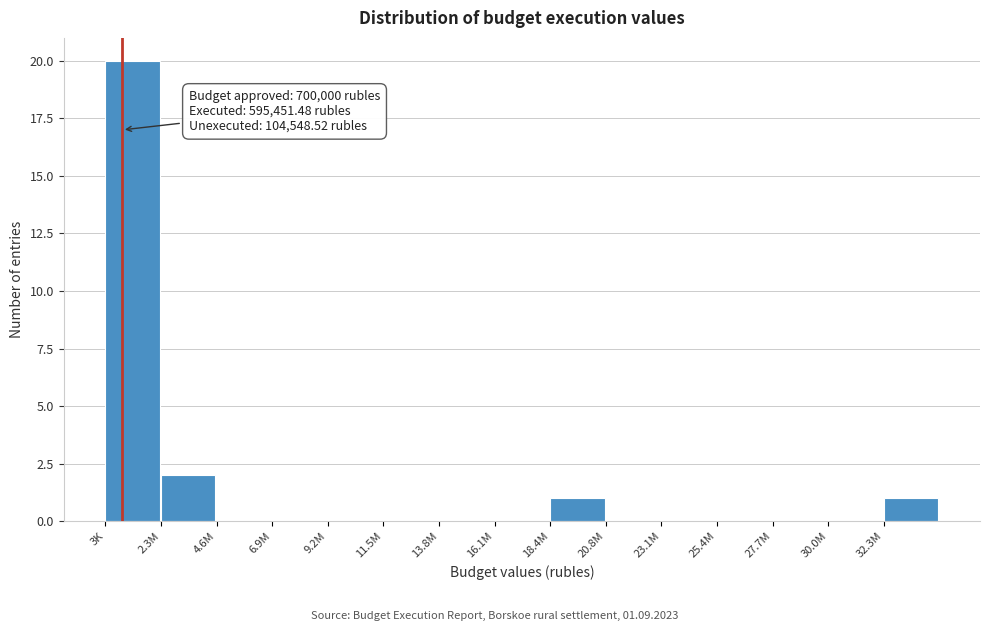

Reading left to right, transcribe all the data shown in this chart.

3K=20	2.3M=2	4.6M=0	6.9M=0	9.2M=0	11.5M=0	13.8M=0	16.1M=0	18.4M=1	20.8M=0	23.1M=0	25.4M=0	27.7M=0	30.0M=0	32.3M=1